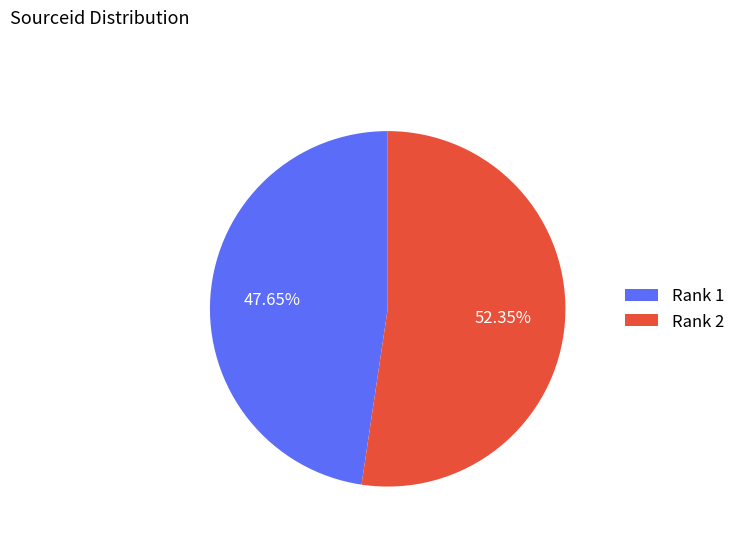

Which category has the smallest portion of the pie?

Rank 1